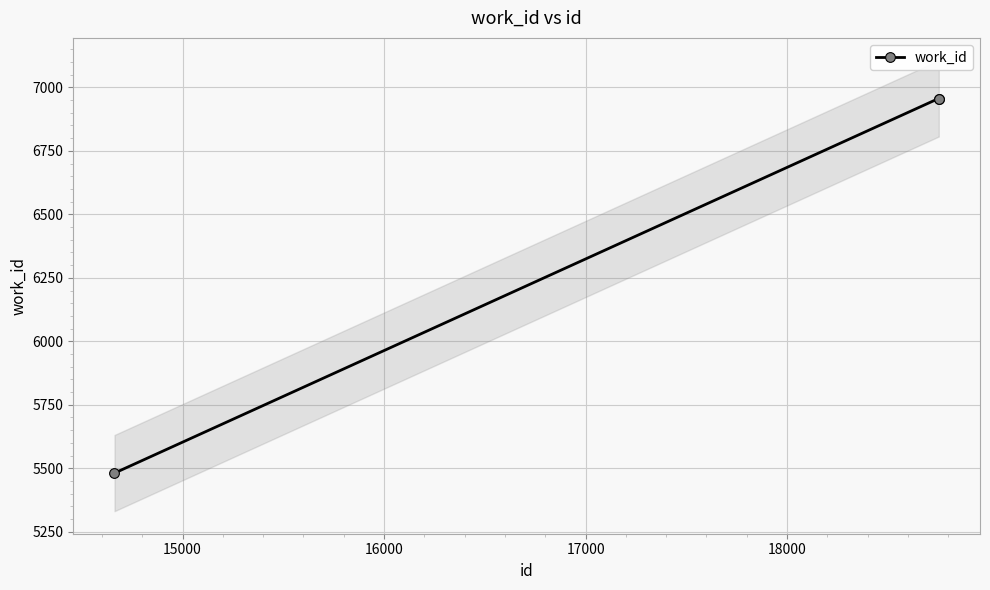

What is the value of the 3rd point from the left?

6956